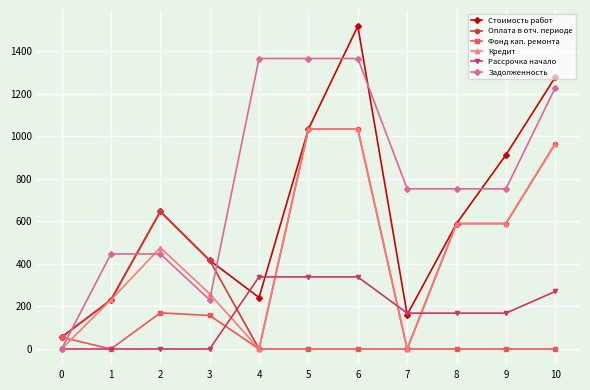

Is this an area chart (filled region under the line)?

No